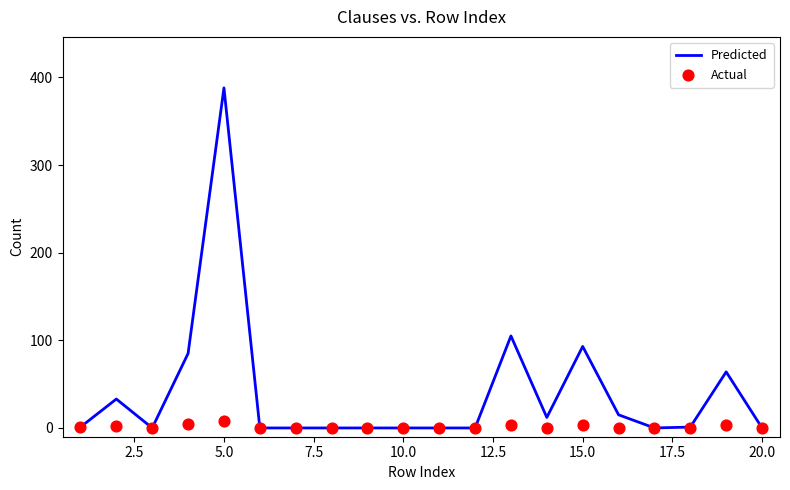

What are all the series names shown in the legend?

Predicted, Actual